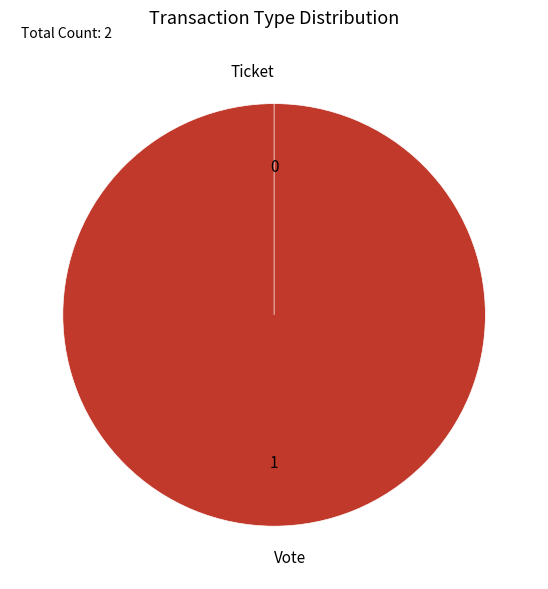

Combined, do Vote and Ticket account for over 50%?

Yes